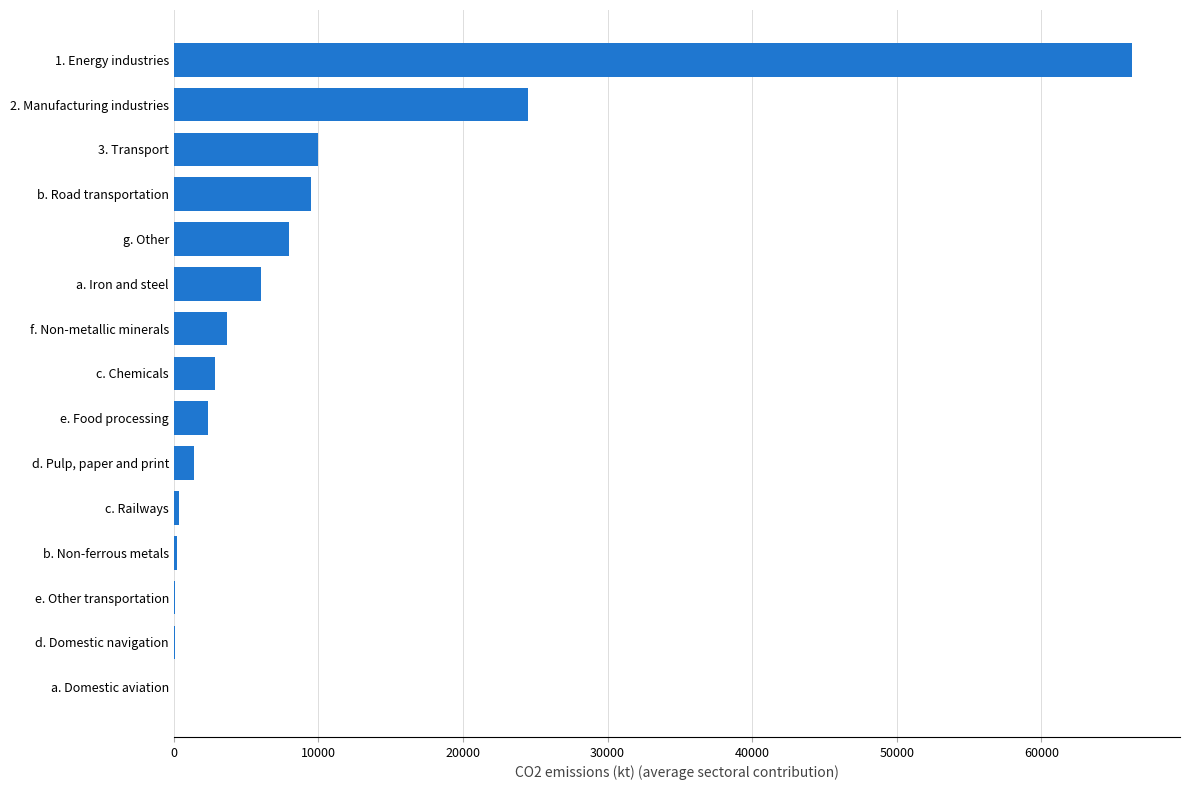

What is the average value?

9013.5